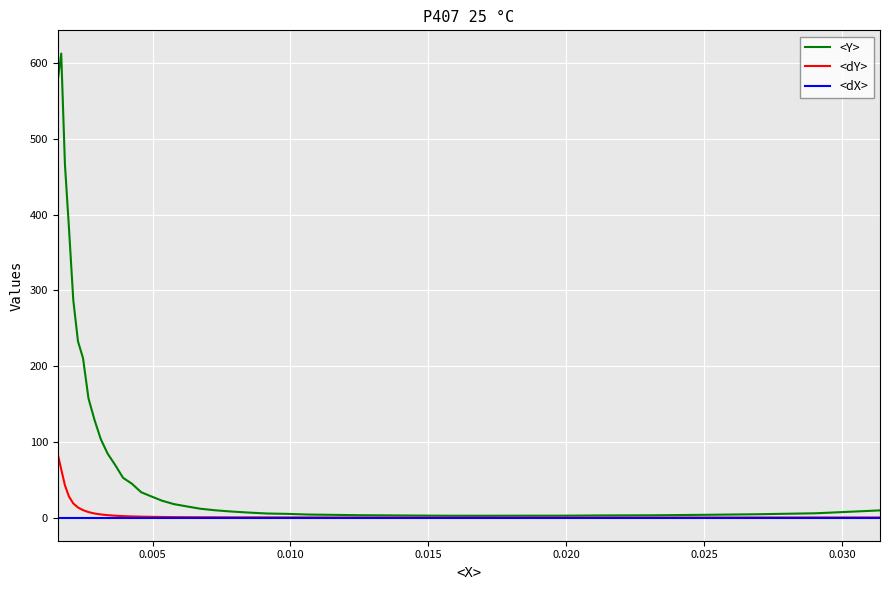

Rank the series by their maximum value, from lowest to highest.

<dX>, <dY>, <Y>